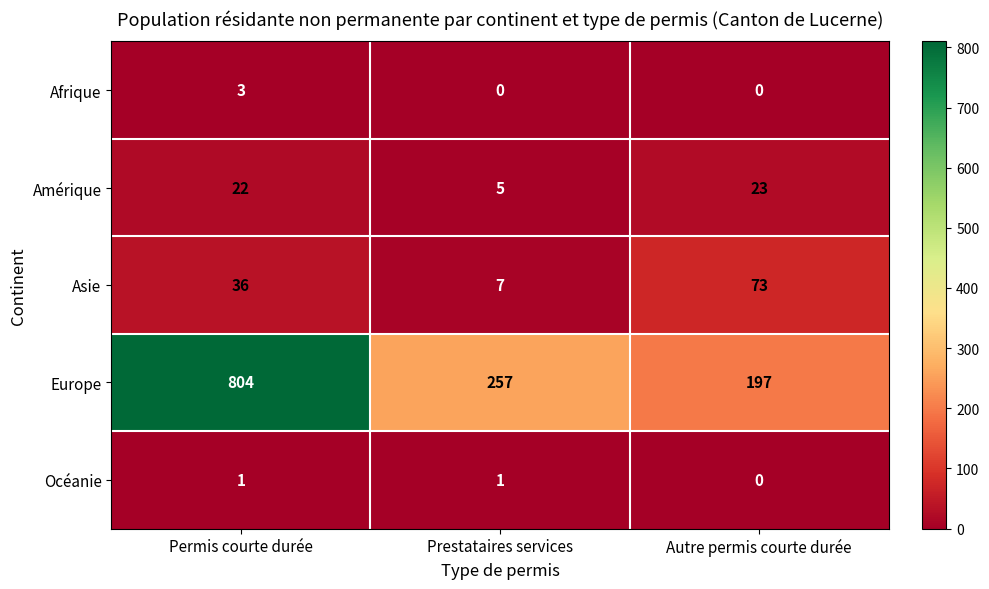

How many Asie values are between 7 and 73?

3